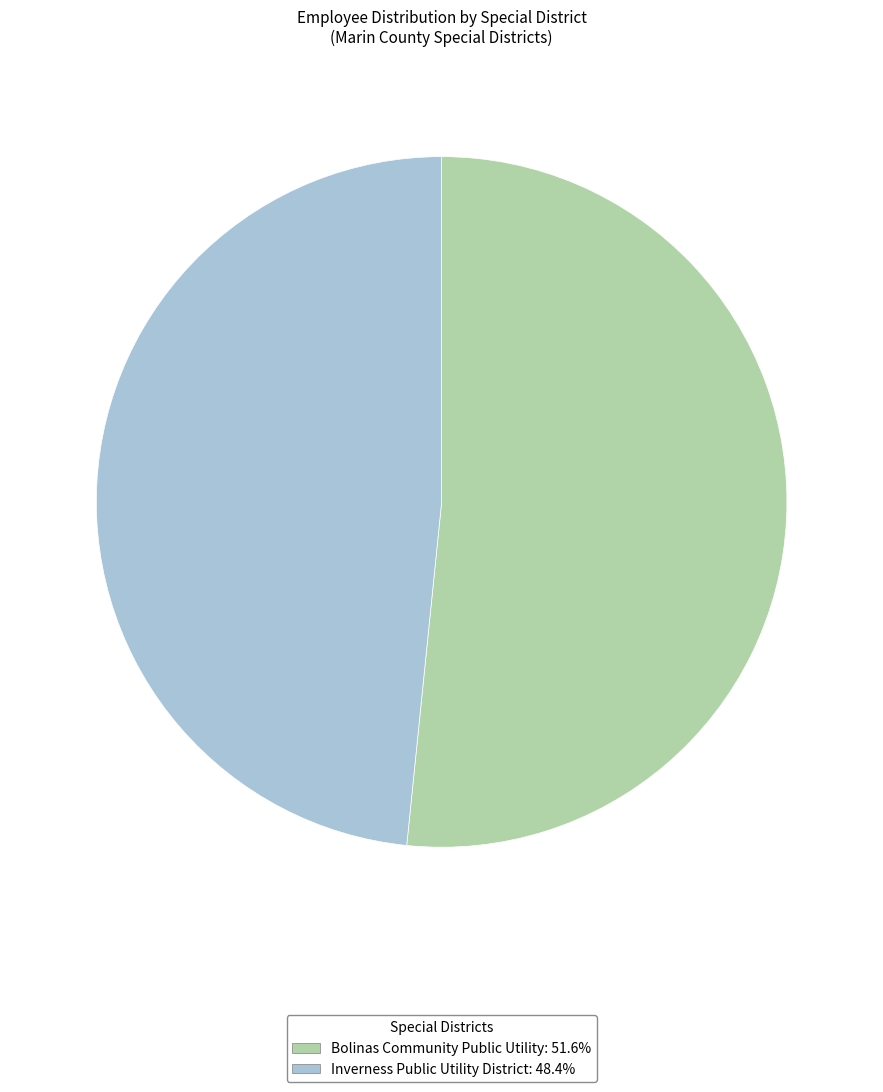

What is the smallest slice in the pie chart?

Inverness Public Utility District